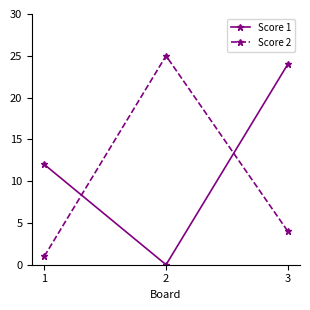

What is the sum of the Score 2 values at 3 and 1?

5